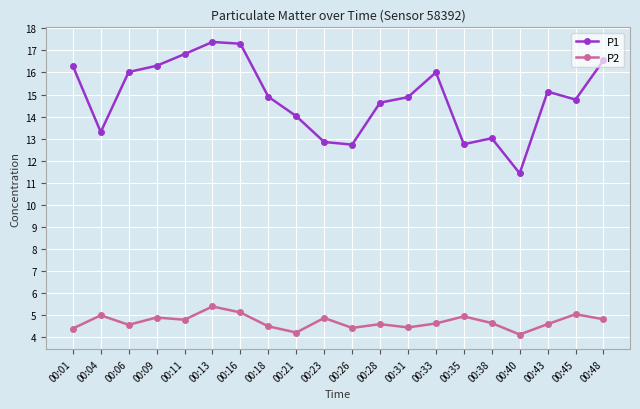

List the series in order of their peak value, lowest first.

P2, P1